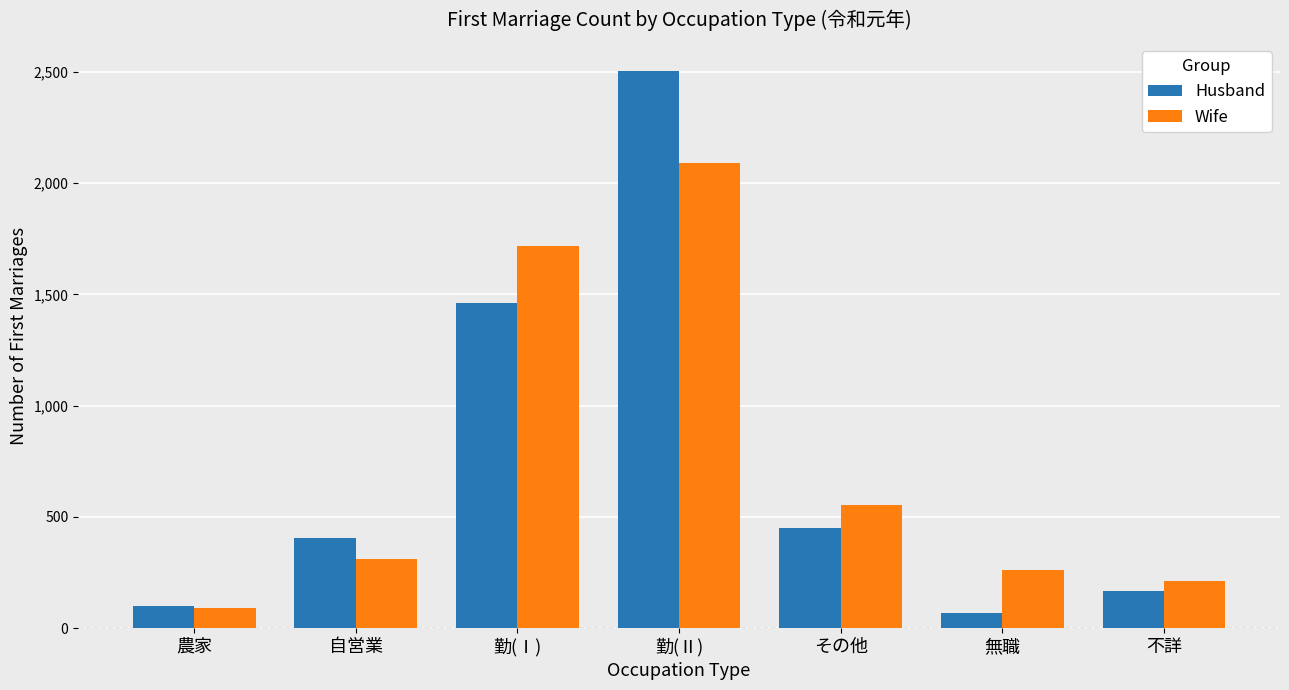

What is the sum of all Wife values?

5236